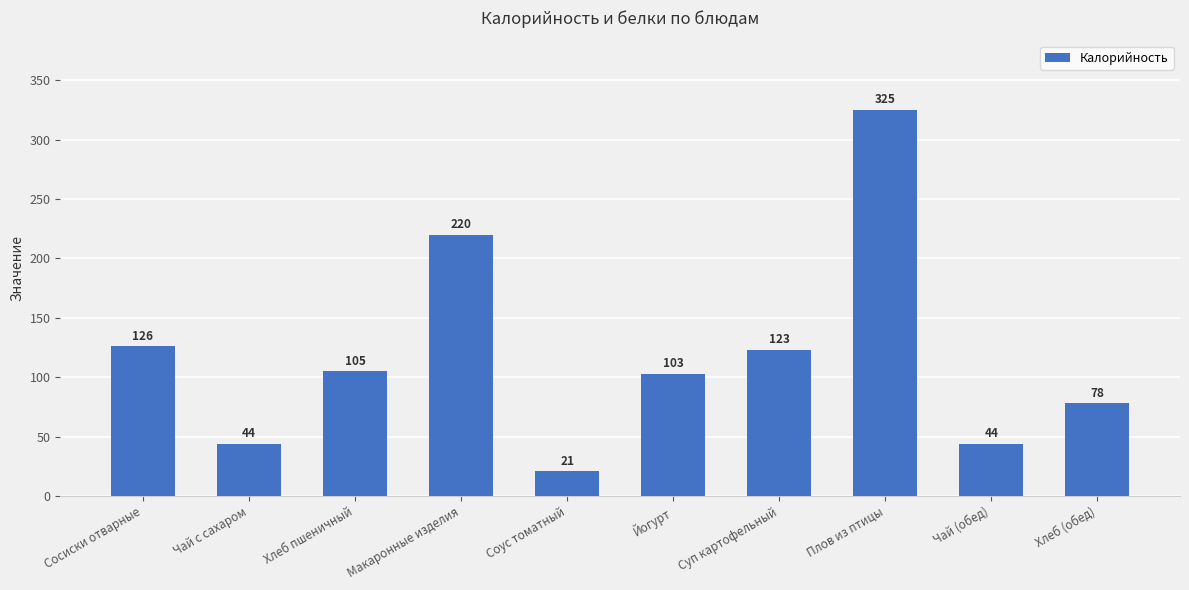

How many bars are there in total?

10